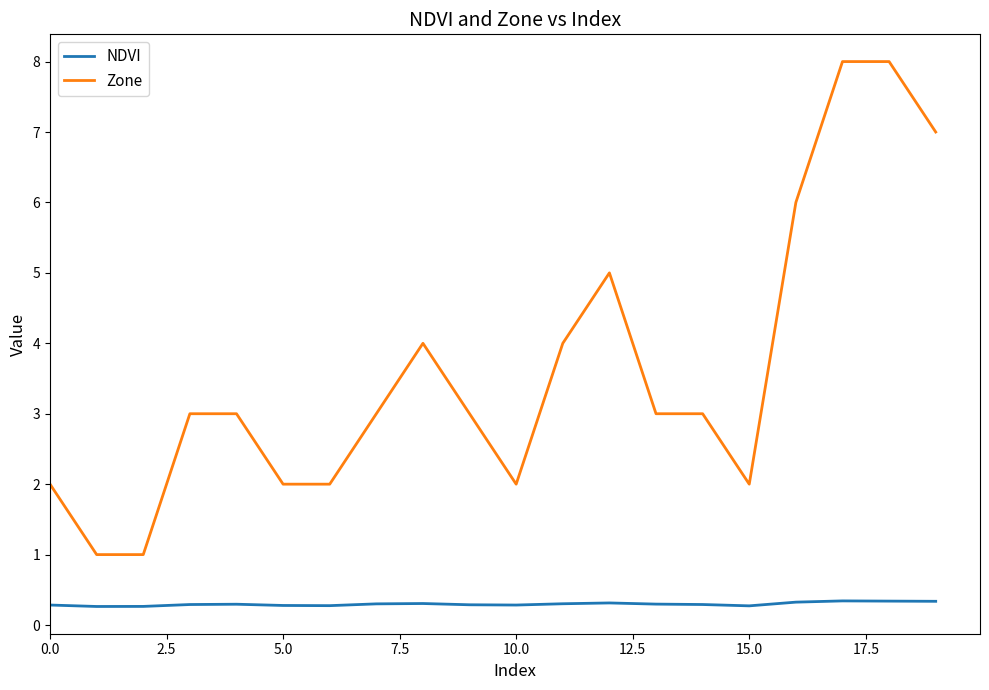

What is the difference between the maximum and minimum values in the Zone series?

7.0